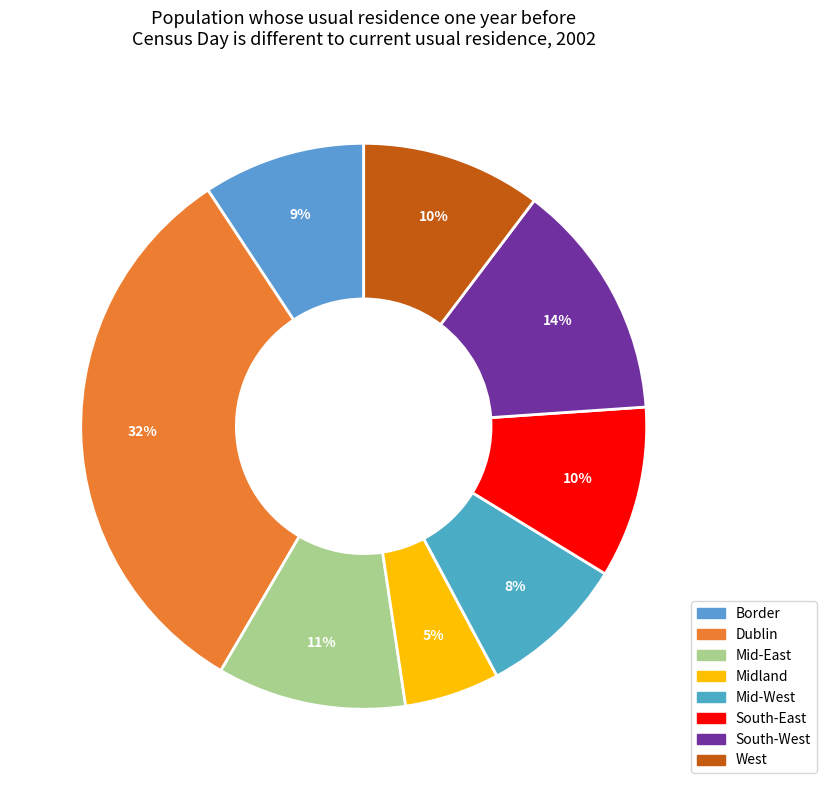

To the nearest percent, what percentage of the pie is Dublin?

32%